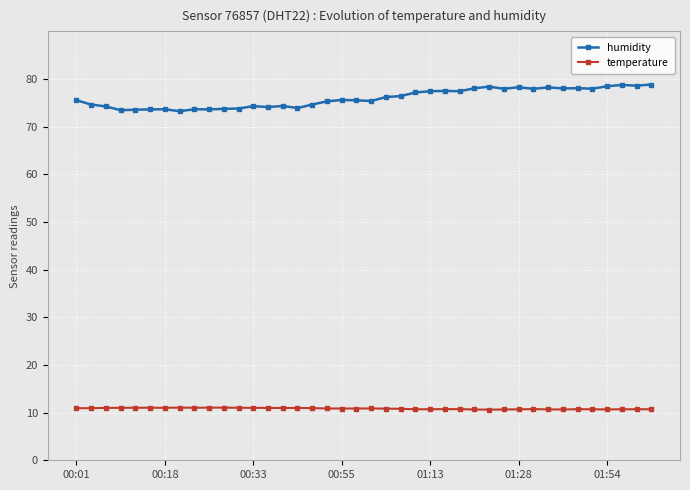

True or false: humidity and temperature intersect in this chart.

False